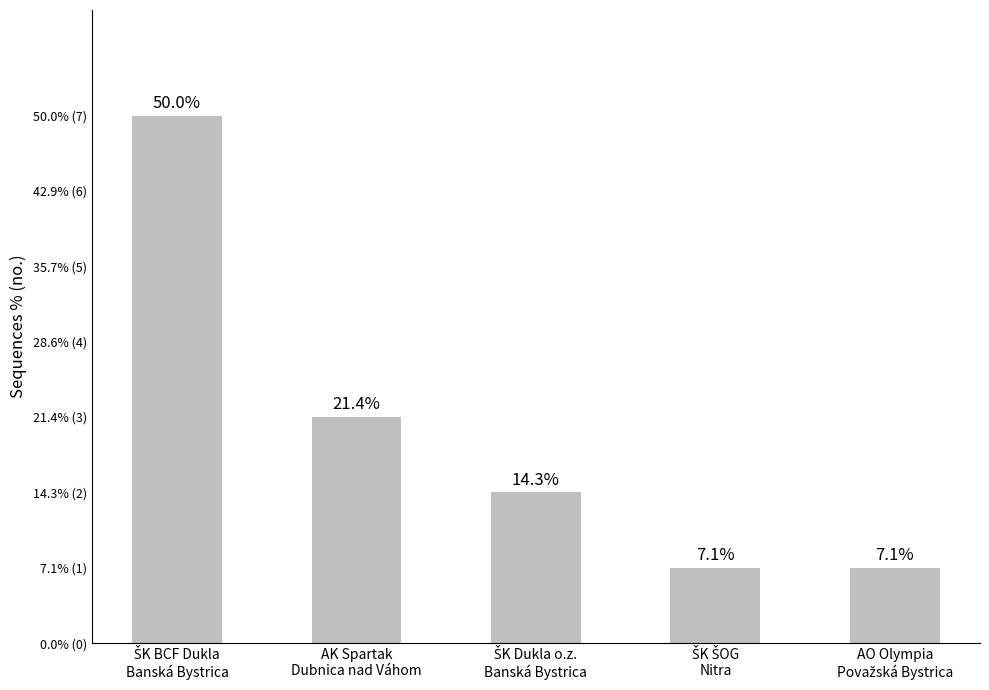

Reading left to right, list all the values displayed in this chart.

ŠK BCF Dukla
Banská Bystrica=7	AK Spartak
Dubnica nad Váhom=3	ŠK Dukla o.z.
Banská Bystrica=2	ŠK ŠOG
Nitra=1	AO Olympia
Považská Bystrica=1